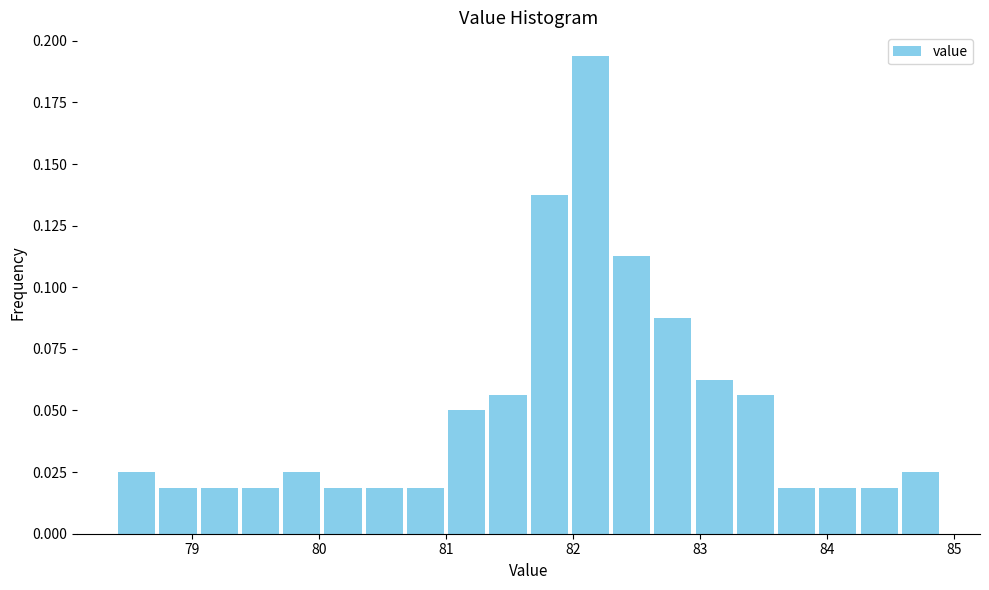

Around what value on the x-axis is the tallest bar? Give the approximate position of its centre, as read against the axis.

82.1